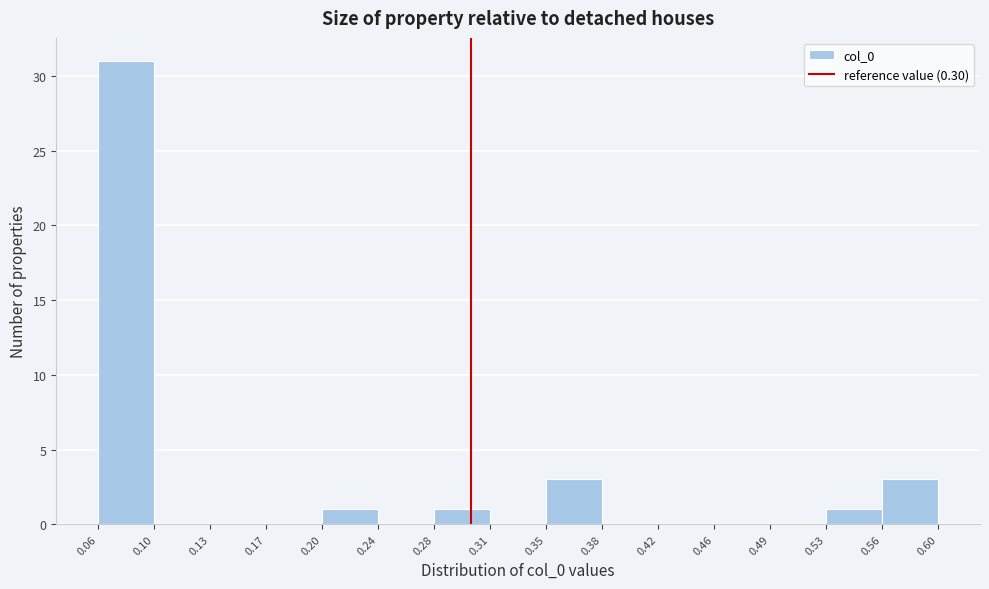

What is the height of the bar covering 0.53 to 0.56 on the x-axis? The values are not printed on the chart, so give them approximately, as read against the axis.

1